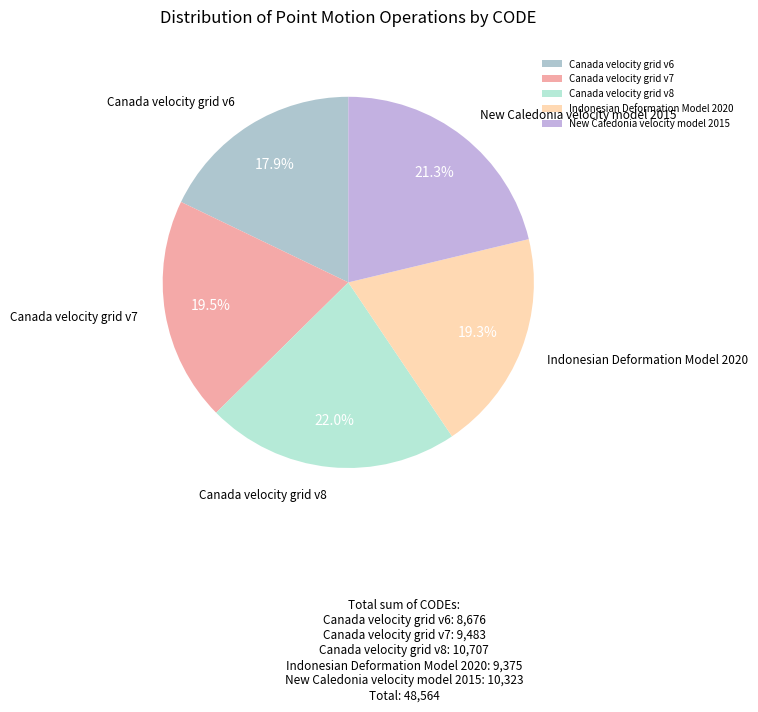

Is it true that New Caledonia velocity model 2015 is 29% of the pie?

False